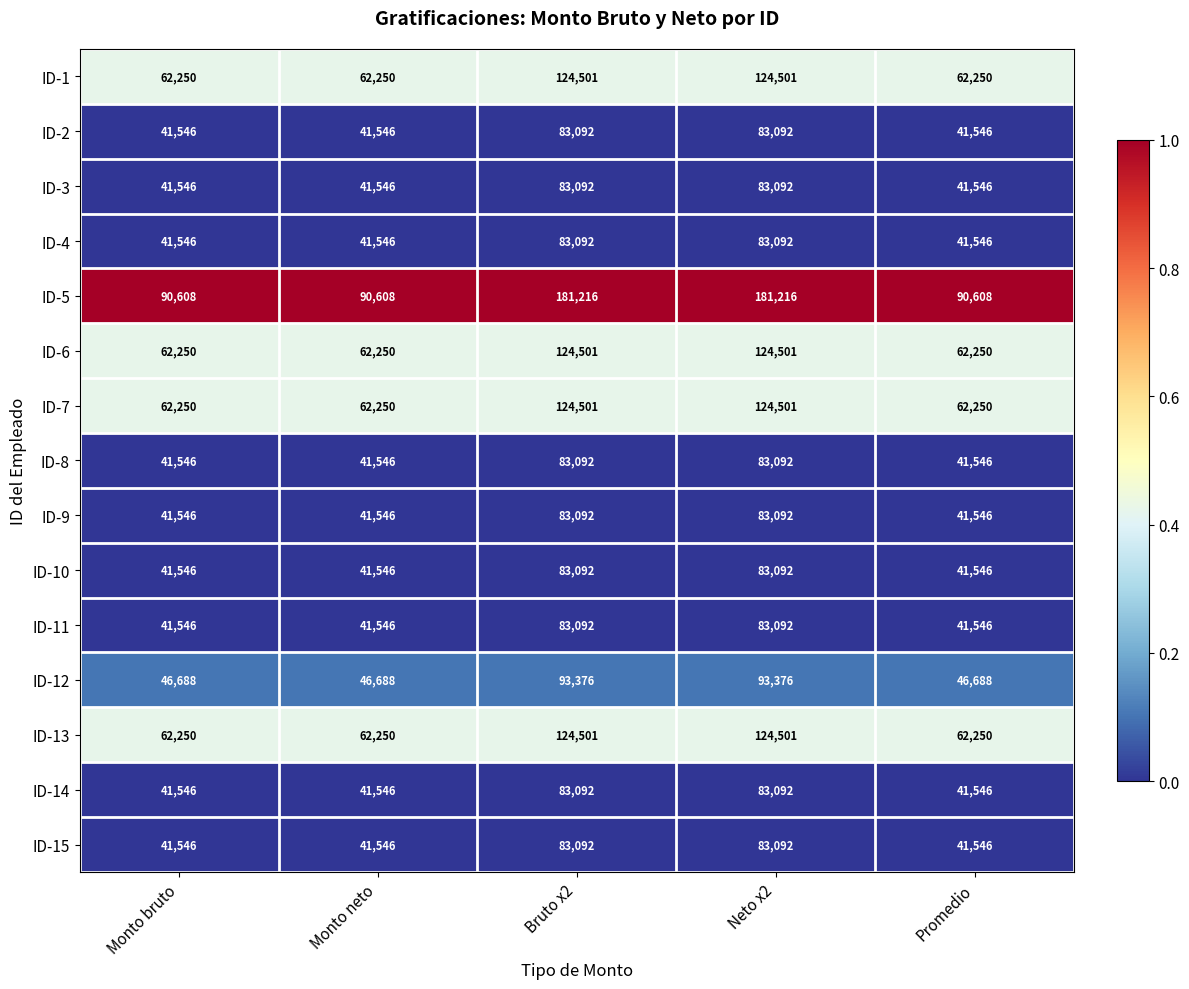

What is the difference between the maximum and second lowest values in the ID-5 series?

90608